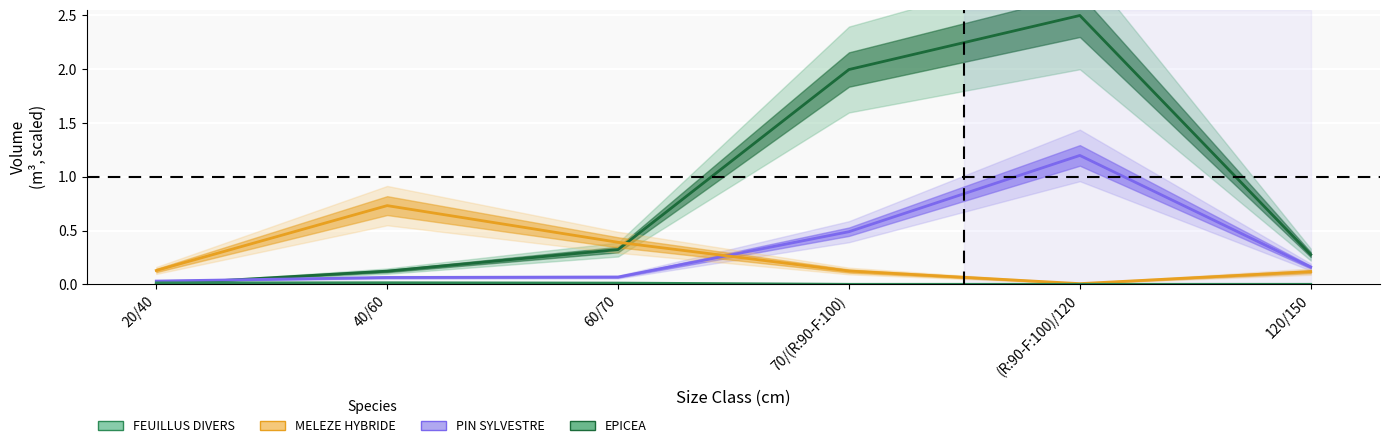

What is the total value across all series at (R:90-F:100)/120?

3.7